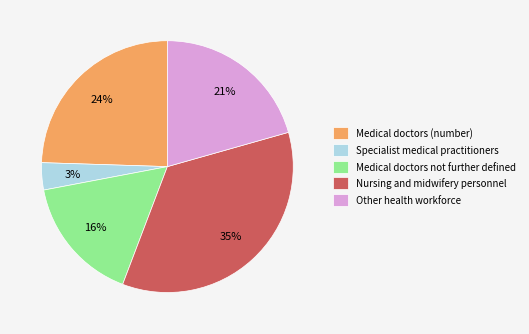

To the nearest percent, what is the average slice percentage?

20%